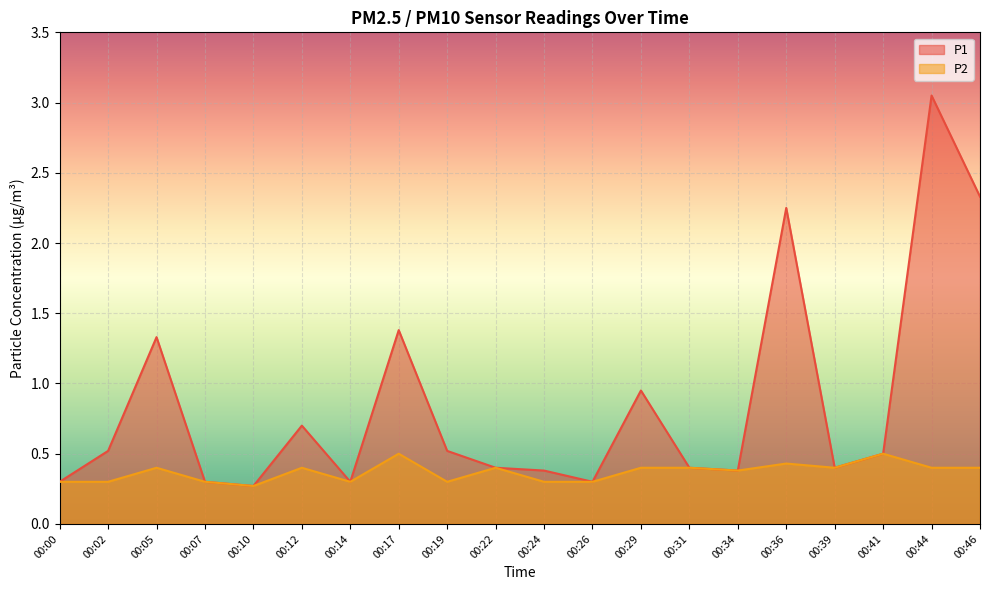

True or false: P1 and P2 cross at least once.

False